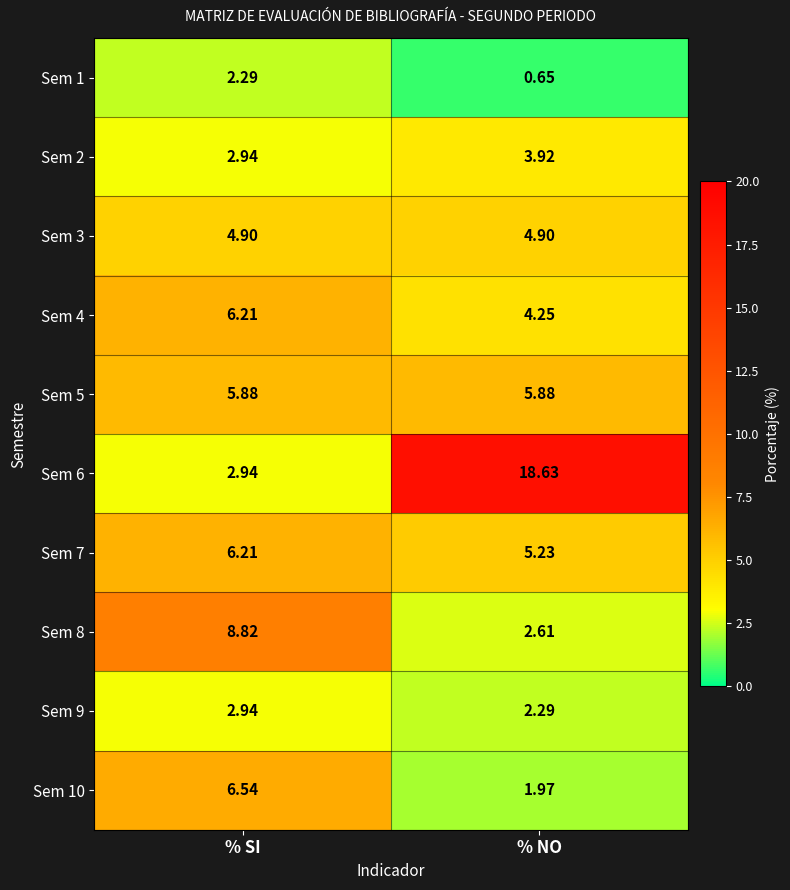

Is the value of Sem 7 at % SI greater than the value of Sem 3 at % SI?

Yes